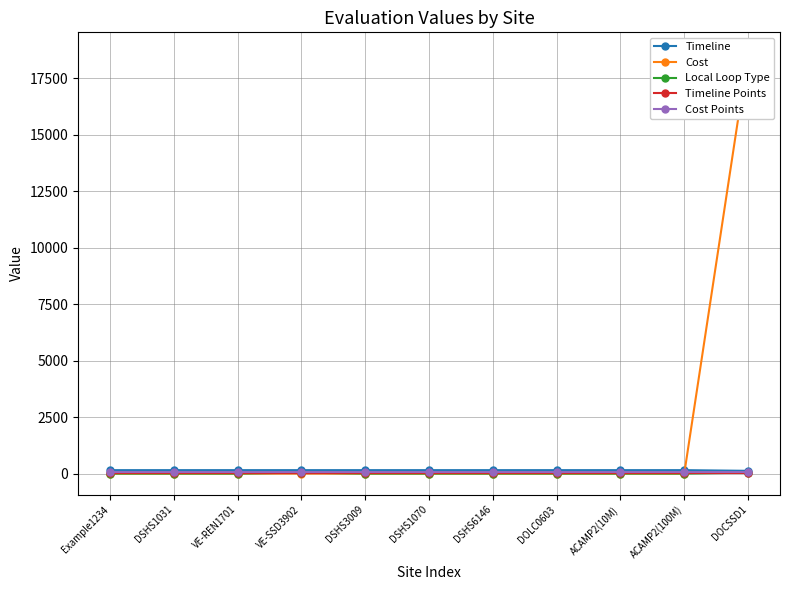

Does the chart have visible grid lines?

Yes